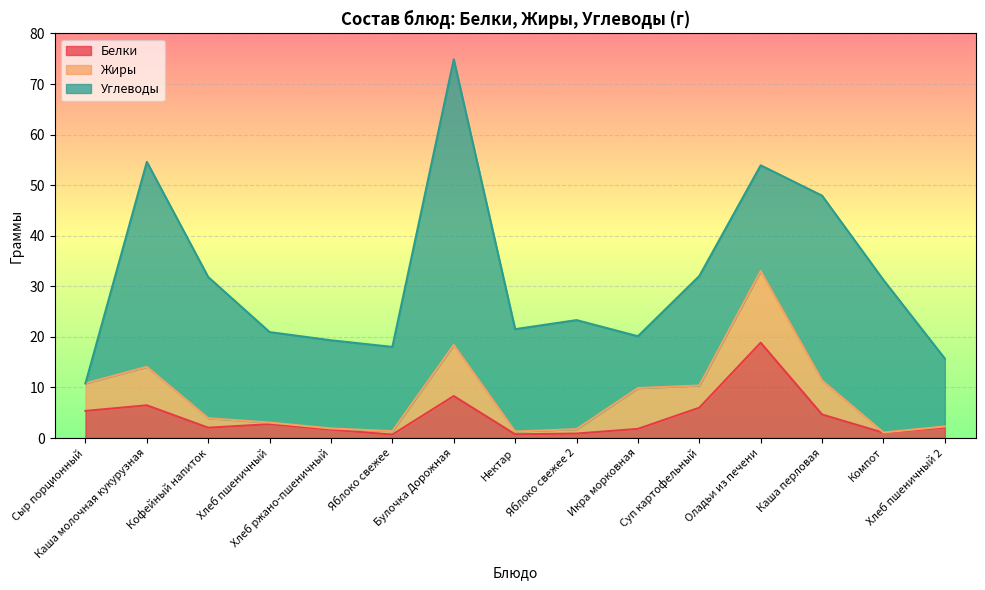

What value does the Белки series have at Компот?

1.0